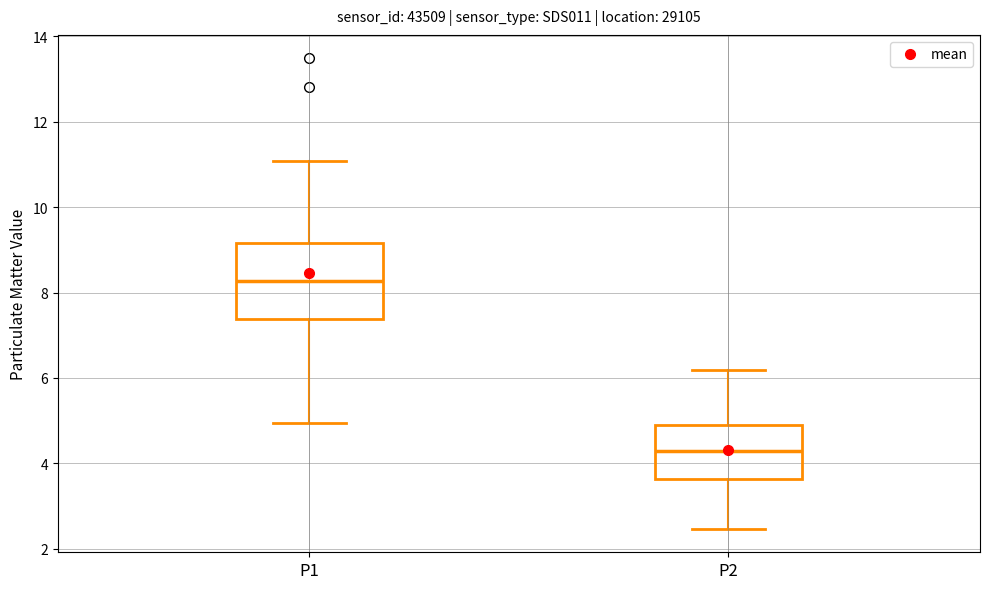

Reading left to right, transcribe this box plot: for each box, give where its median line is, the range the box spans, and where its two whiskers end, as read against the y-axis. The values are not printed on the chart, so give them approximately, as read against the axis.

P1: median 8.2, box 7.4 to 9.2, whiskers 5.0 to 11.0
P2: median 4.2, box 3.6 to 4.8, whiskers 2.4 to 6.2